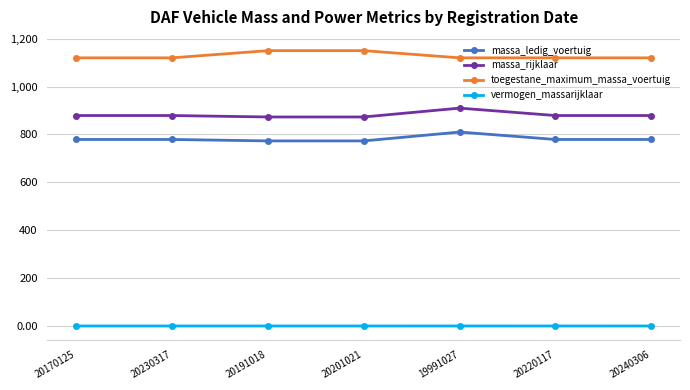

At how many categories does at least one series exceed 156?

7